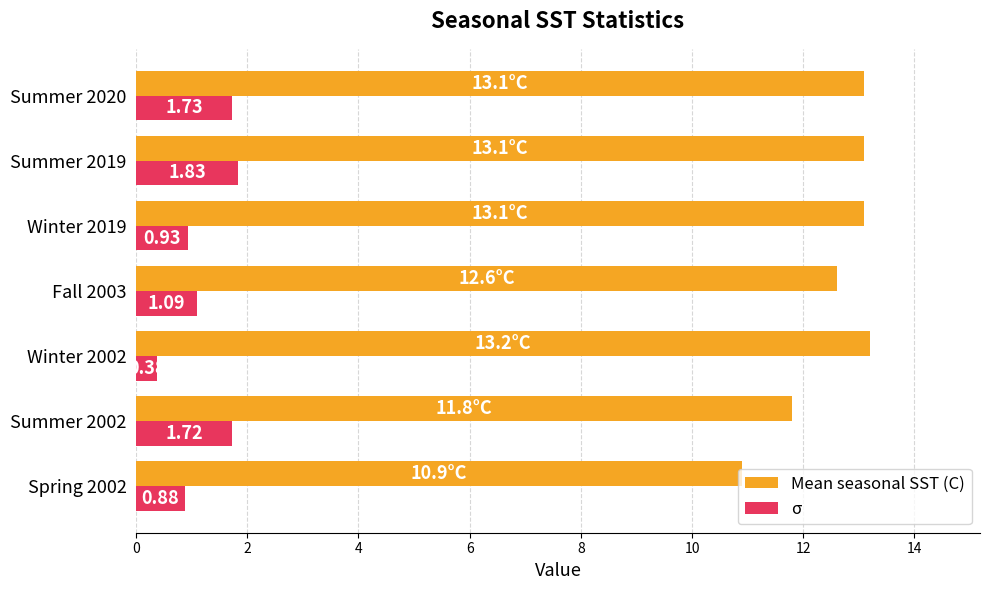

How many data points in σ are above 1?

4